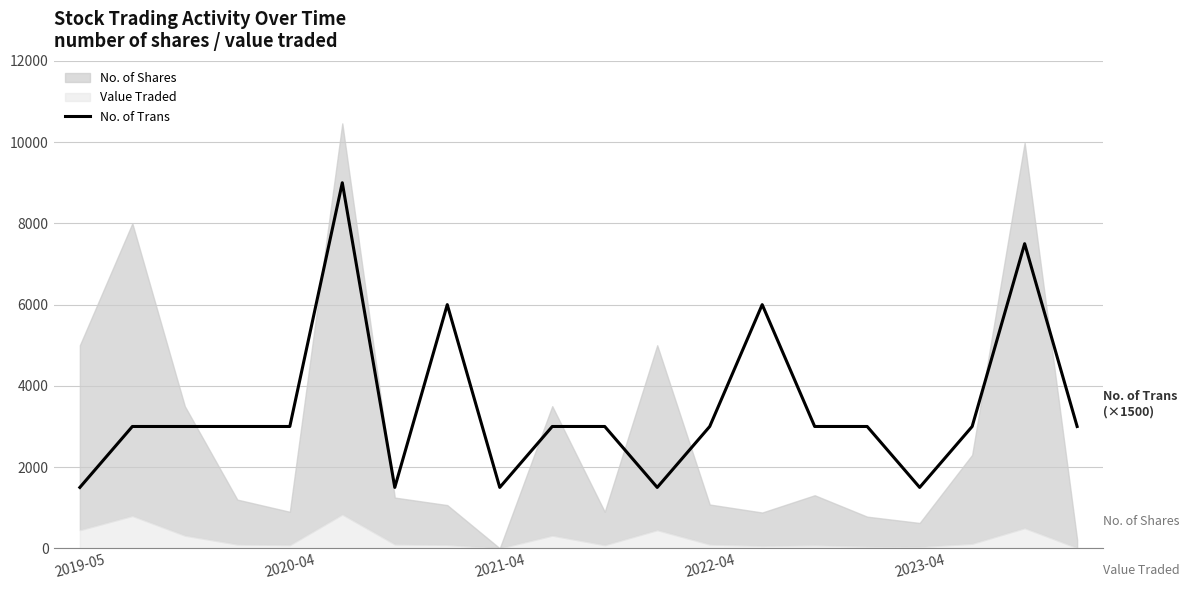

Where does the data first go above 3000?

5